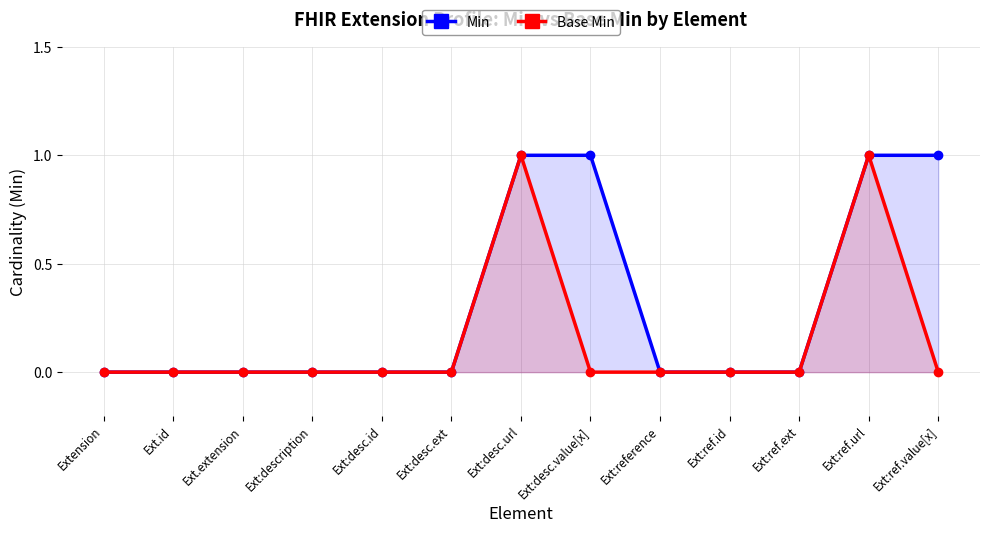

What position from the right is Ext:ref.url?

2